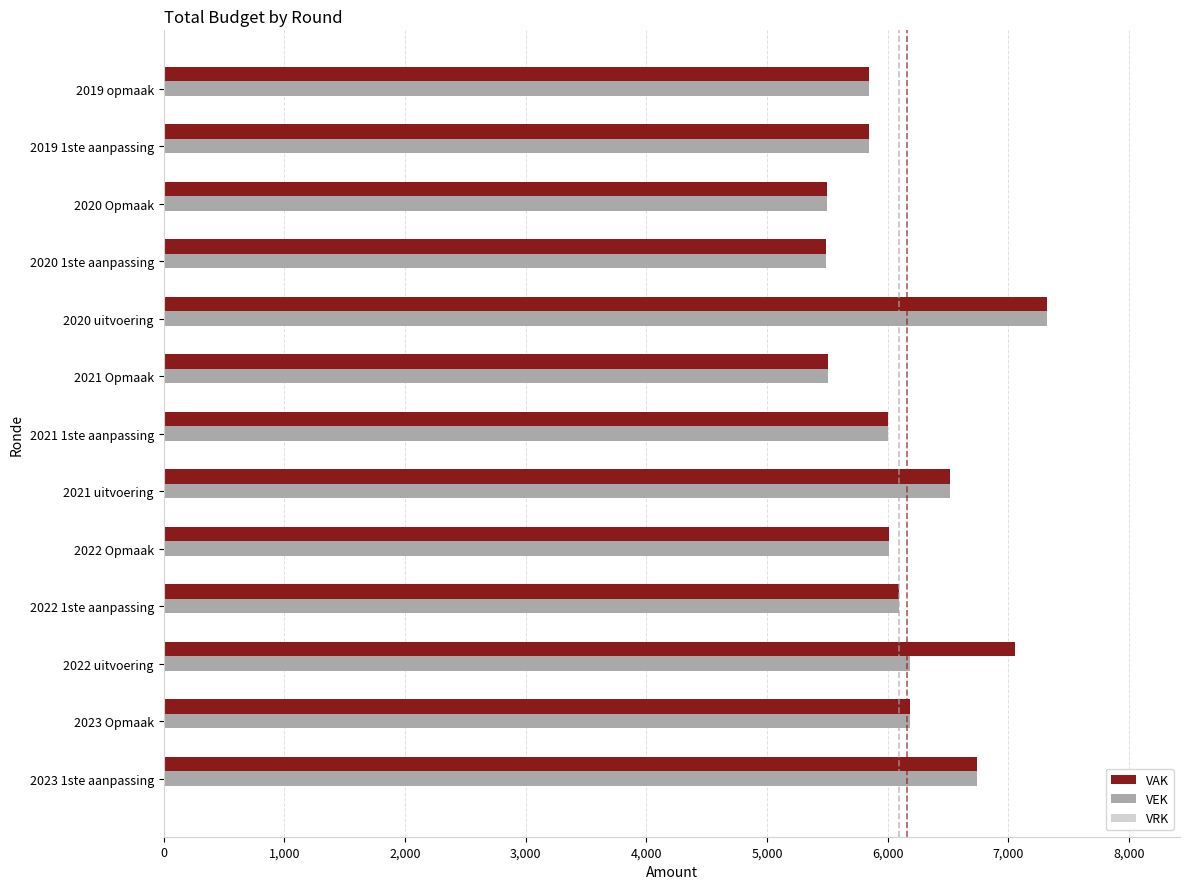

At which category is the sum across all series the highest?

2020 uitvoering